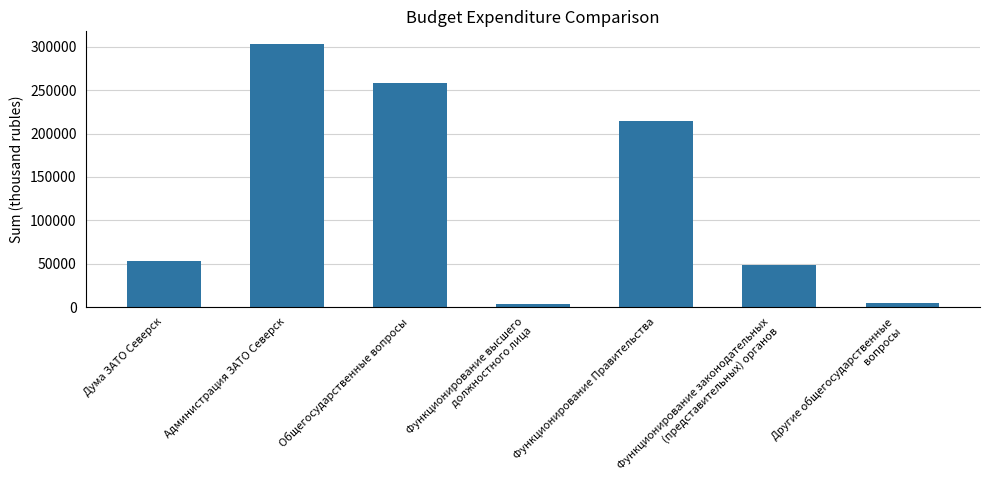

Approximately how many times larger is the value at Администрация ЗАТО Северск compared to Дума ЗАТО Северск?

5.7